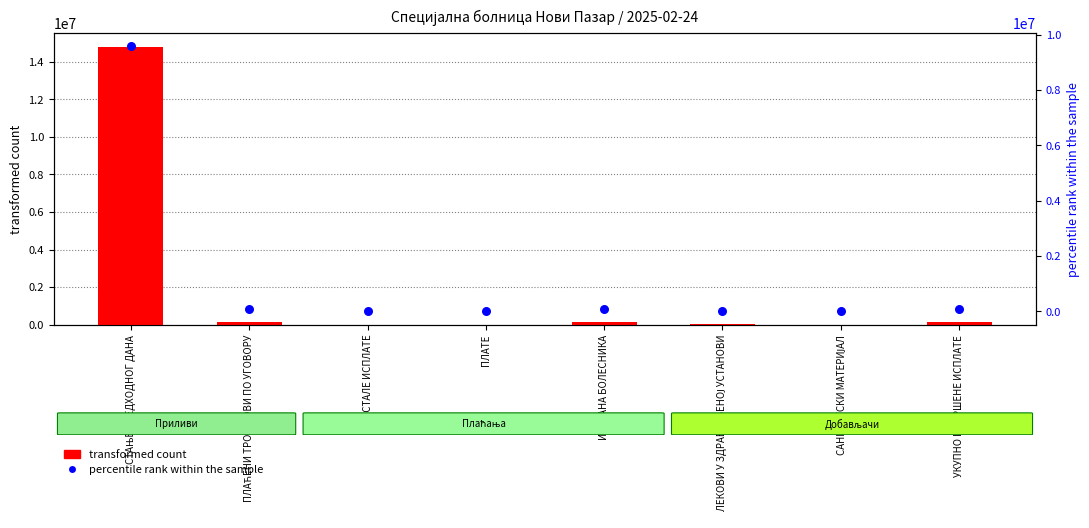

At how many categories does at least one series exceed 14371980?

1